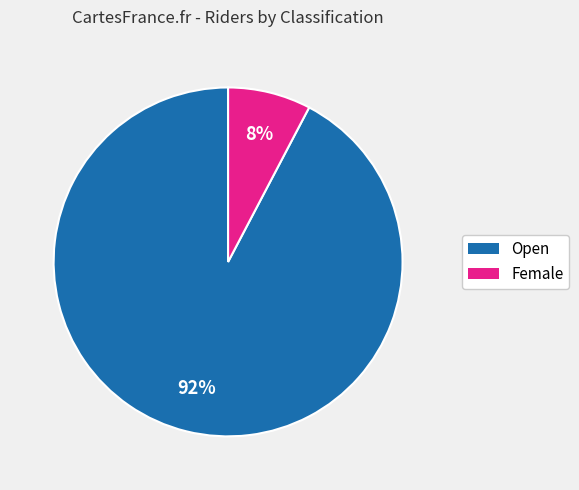

Is it true that Female is 1% of the pie?

False